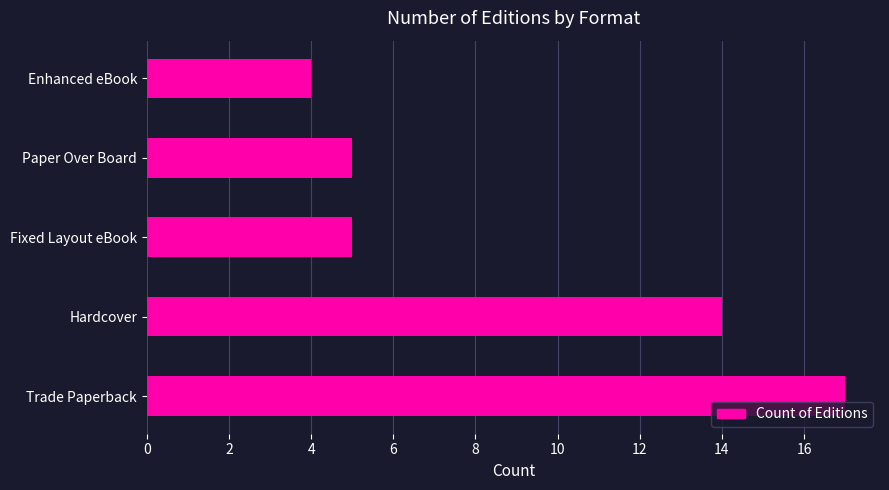

At which label is the value closest to 10?

Hardcover